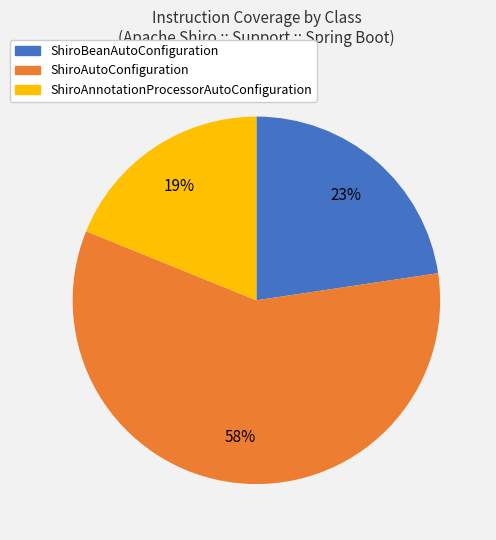

Count the number of slices in the pie.

3